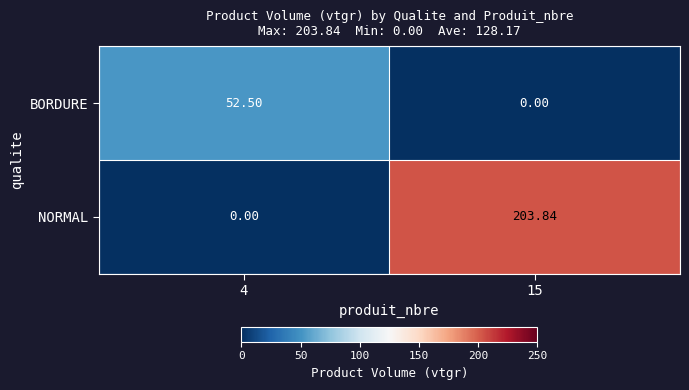

Which series has the largest total across all categories?

NORMAL